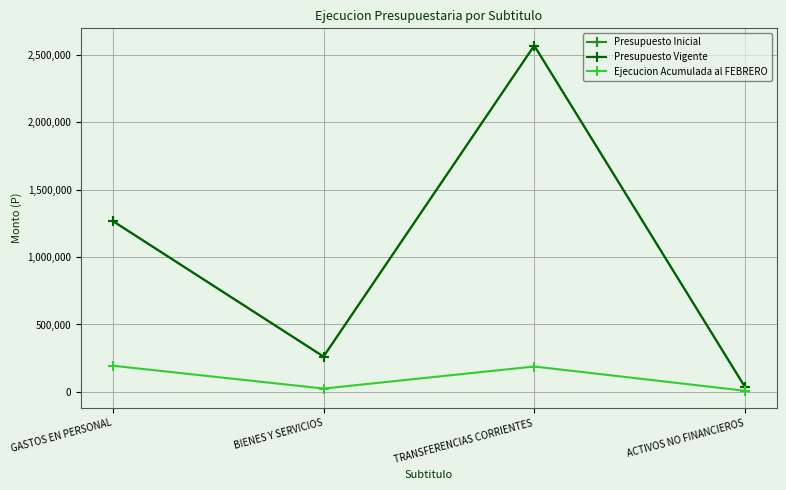

Where is the first local maximum for Presupuesto Vigente?

TRANSFERENCIAS CORRIENTES